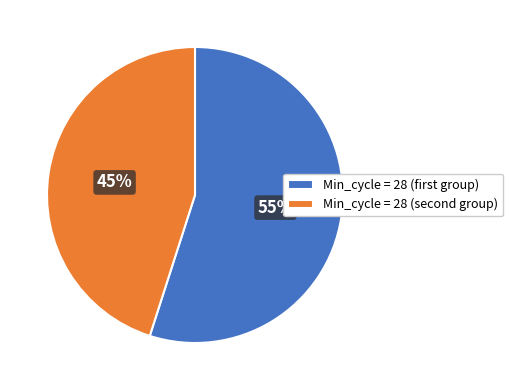

Rank the categories by value from highest to lowest.

Min_cycle = 28 (first group), Min_cycle = 28 (second group)